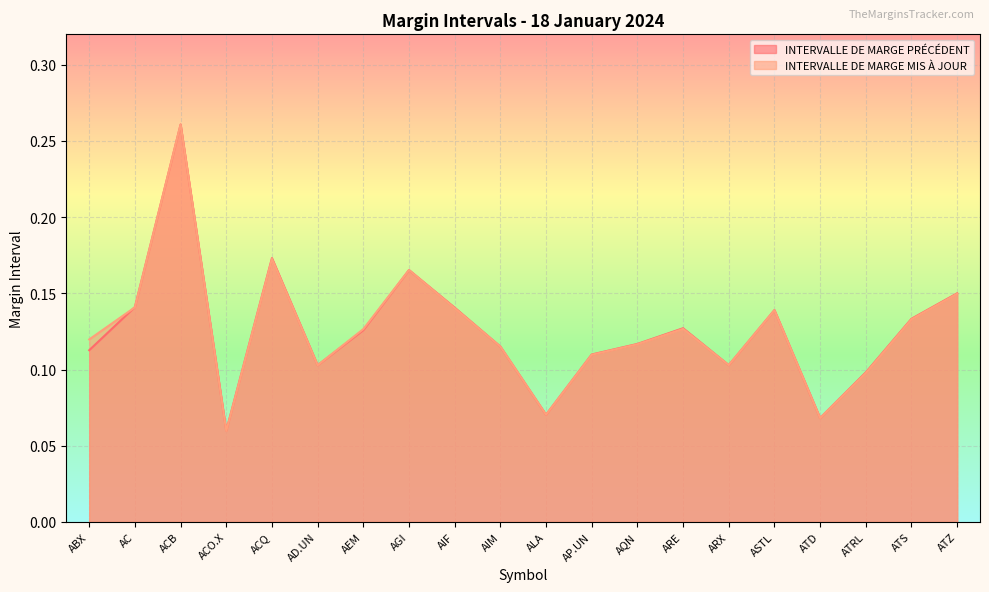

True or false: INTERVALLE DE MARGE MIS À JOUR and INTERVALLE DE MARGE PRÉCÉDENT cross at least once.

True